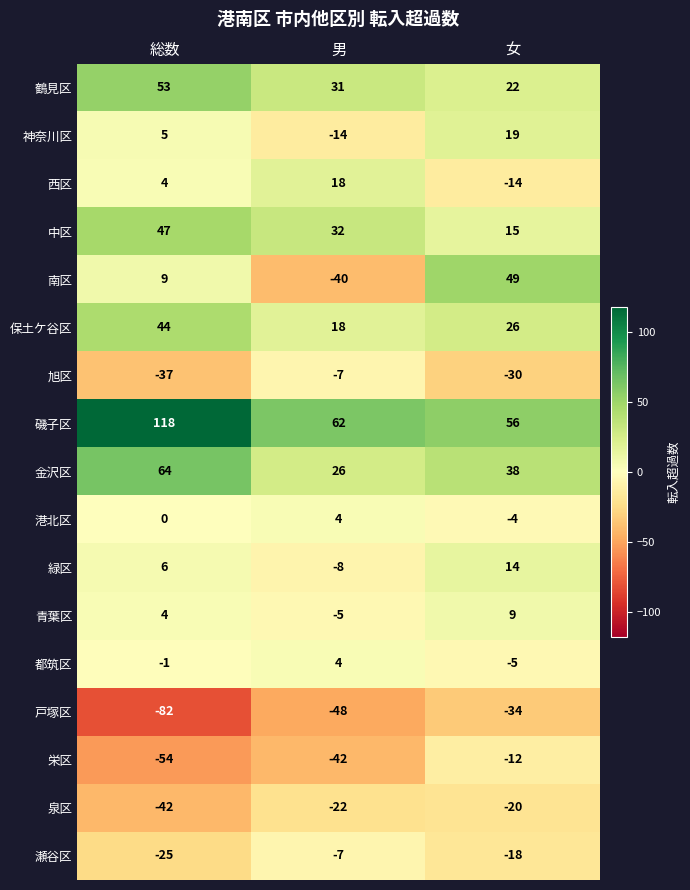

What is the average value of the 南区 series?

6